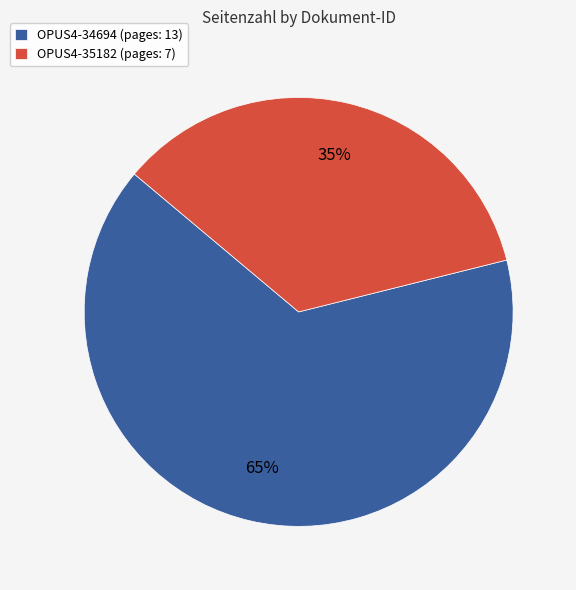

Does OPUS4-35182 represent more than half of the total?

No